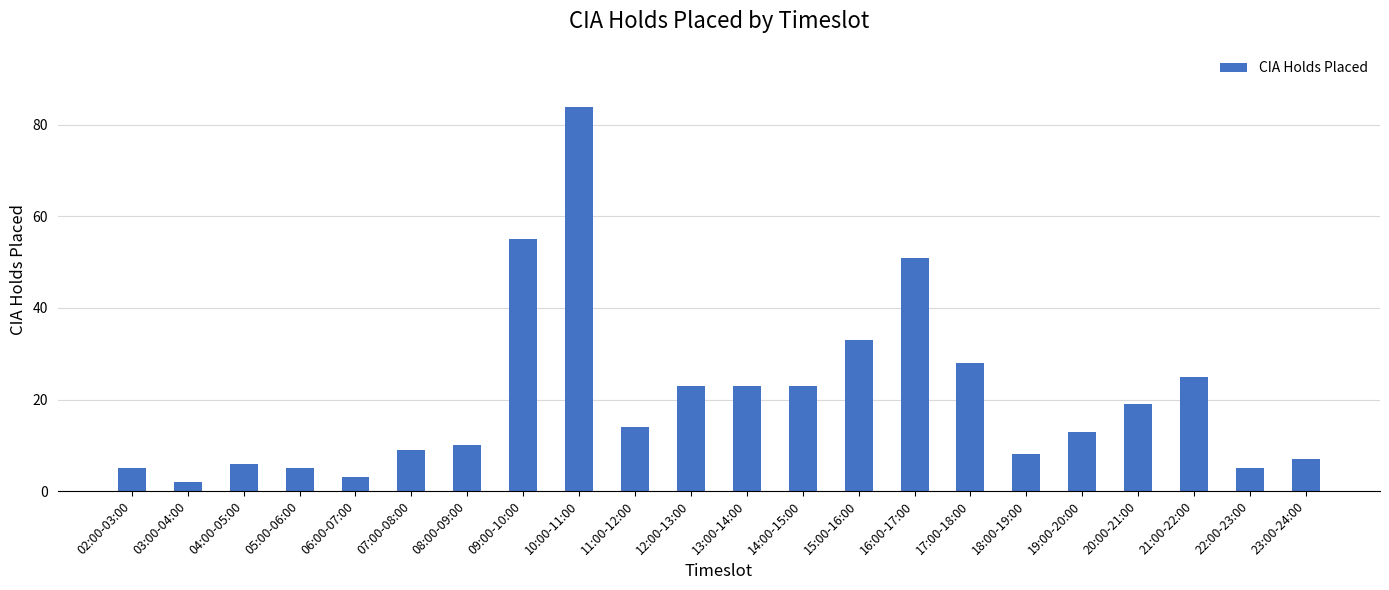

How many bars are there in total?

22